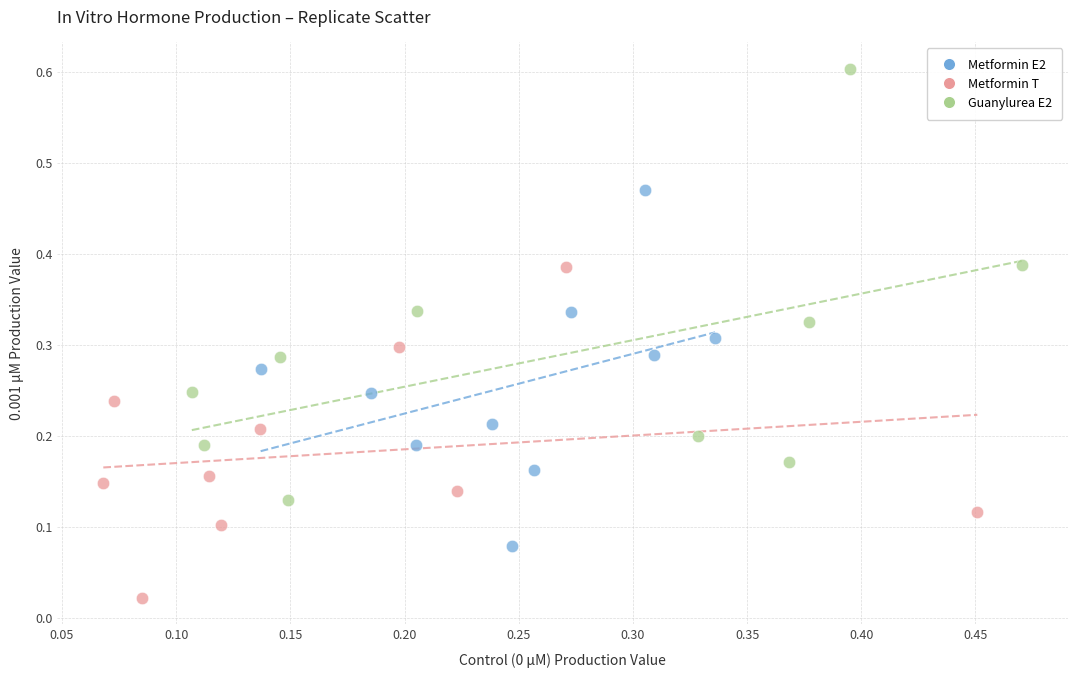

Which series contains the lowest Y value?

Metformin T